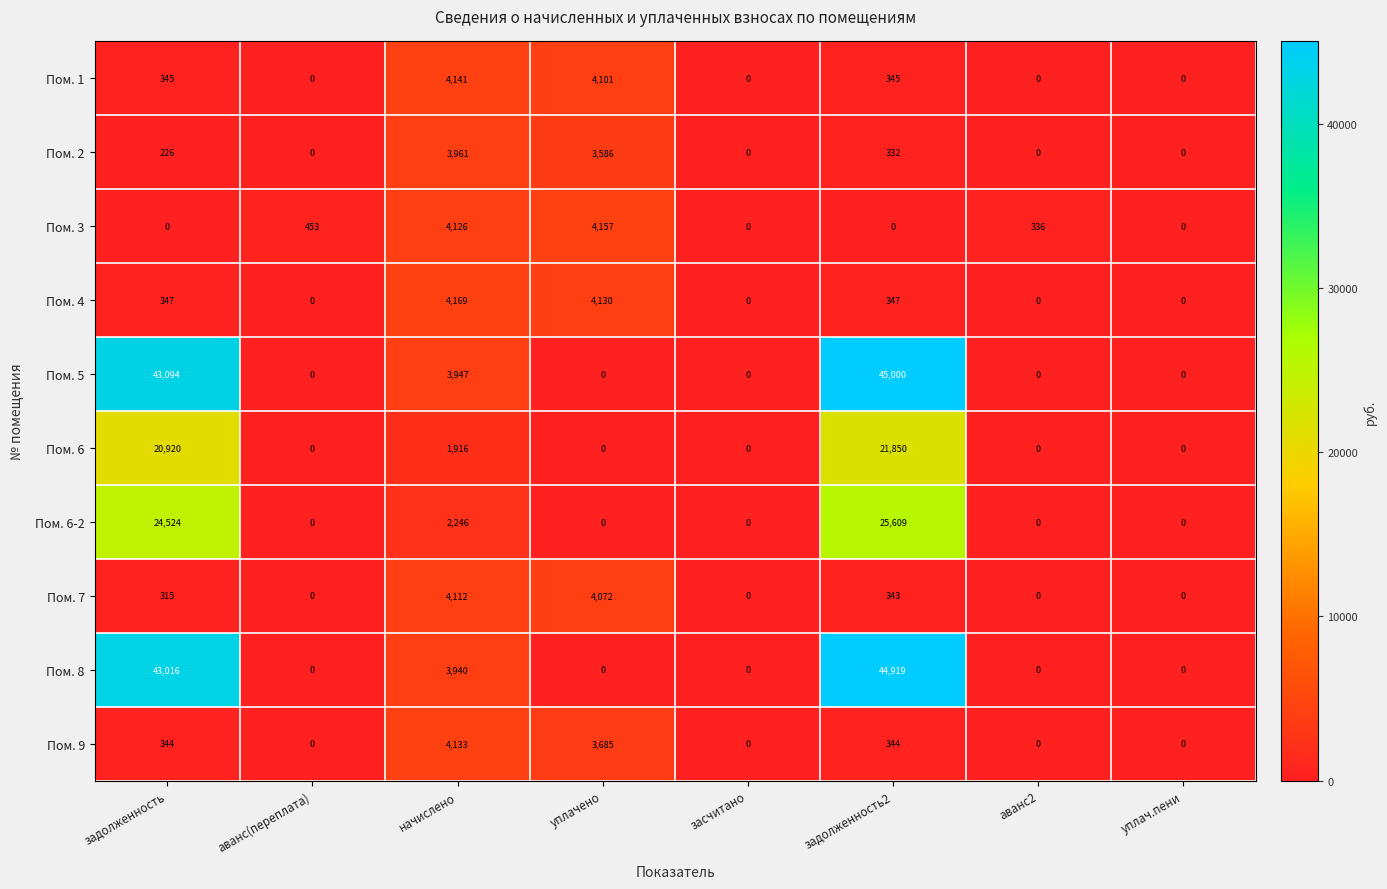

Which category has the highest value in the Пом. 8 series?

задолженность2